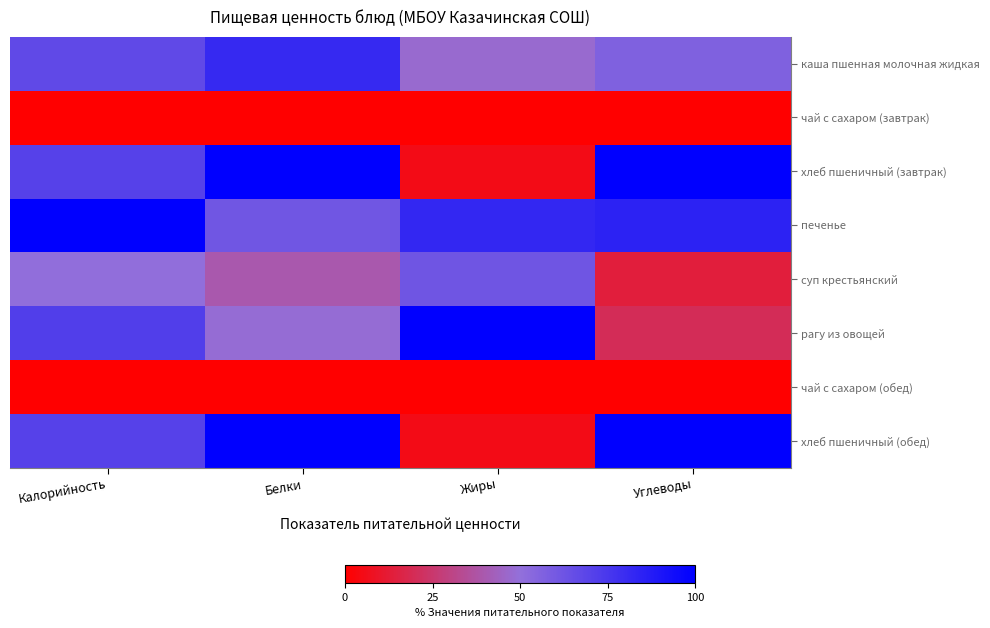

Reading left to right, what are all the values shown in this chart?

каша пшенная молочная жидкая: Калорийность=67.1	Белки=81.5	Жиры=47.3	Углеводы=56.5
чай с сахаром (завтрак): Калорийность=0.0	Белки=0.0	Жиры=0.0	Углеводы=0.0
хлеб пшеничный (завтрак): Калорийность=70.4	Белки=100.0	Жиры=5.2	Углеводы=100.0
печенье: Калорийность=100.0	Белки=61.3	Жиры=82.4	Углеводы=84.5
суп крестьянский: Калорийность=50.7	Белки=39.7	Жиры=61.9	Углеводы=14.0
рагу из овощей: Калорийность=72.0	Белки=48.5	Жиры=100.0	Углеводы=20.2
чай с сахаром (обед): Калорийность=0.0	Белки=0.0	Жиры=0.0	Углеводы=0.0
хлеб пшеничный (обед): Калорийность=70.4	Белки=100.0	Жиры=5.2	Углеводы=100.0